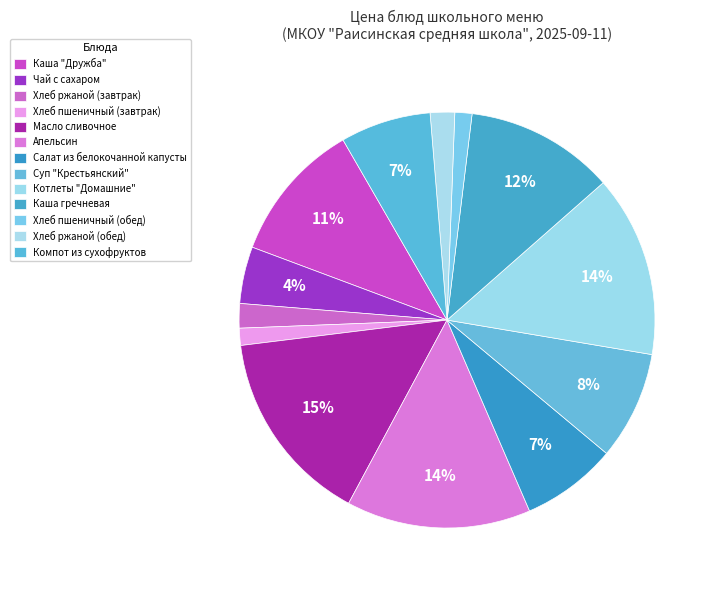

Combined, do Компот из сухофруктов and Котлеты "Домашние" account for over 50%?

No